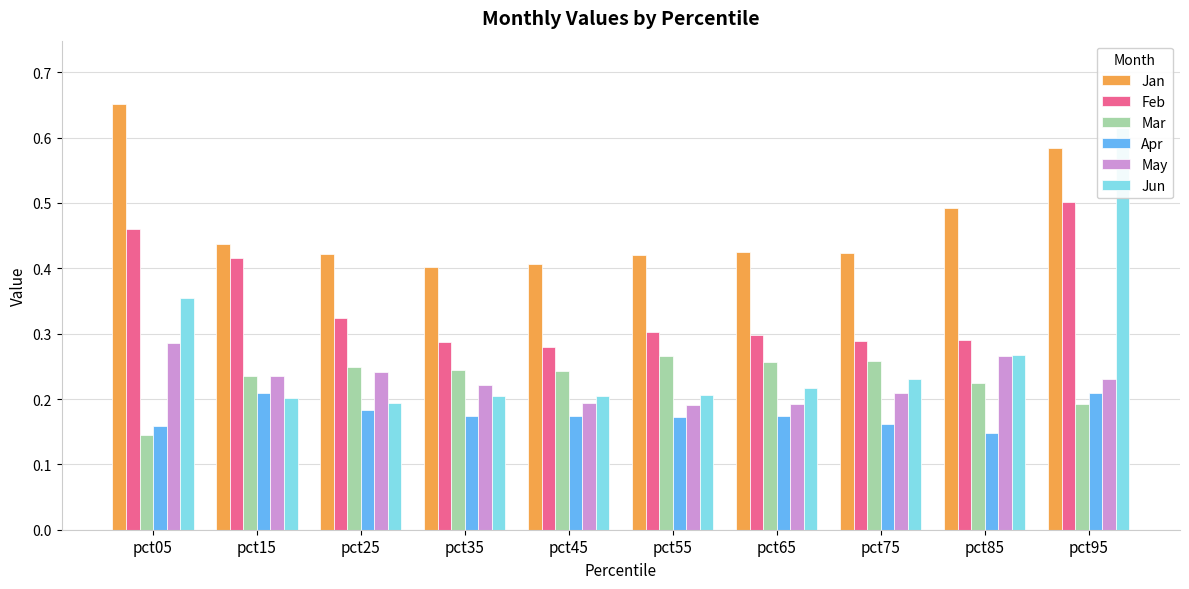

What is the maximum value shown in the chart?

0.7